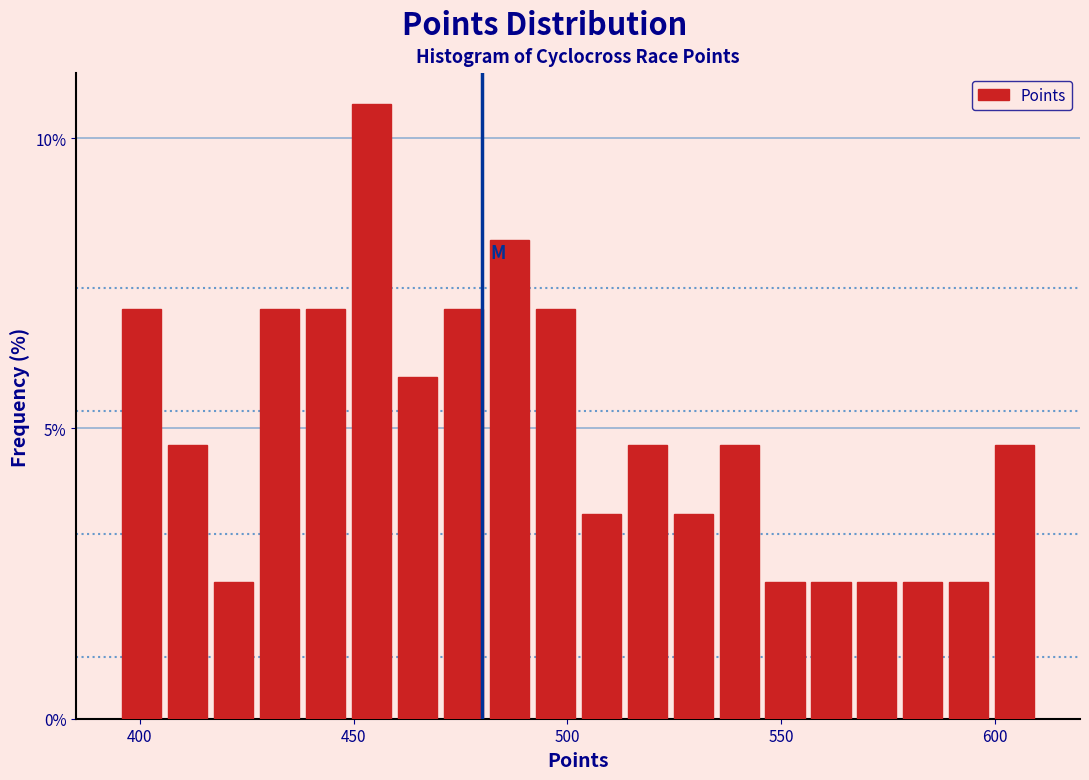

Read against the x-axis, roughly where is the centre of the tallest bar?

455